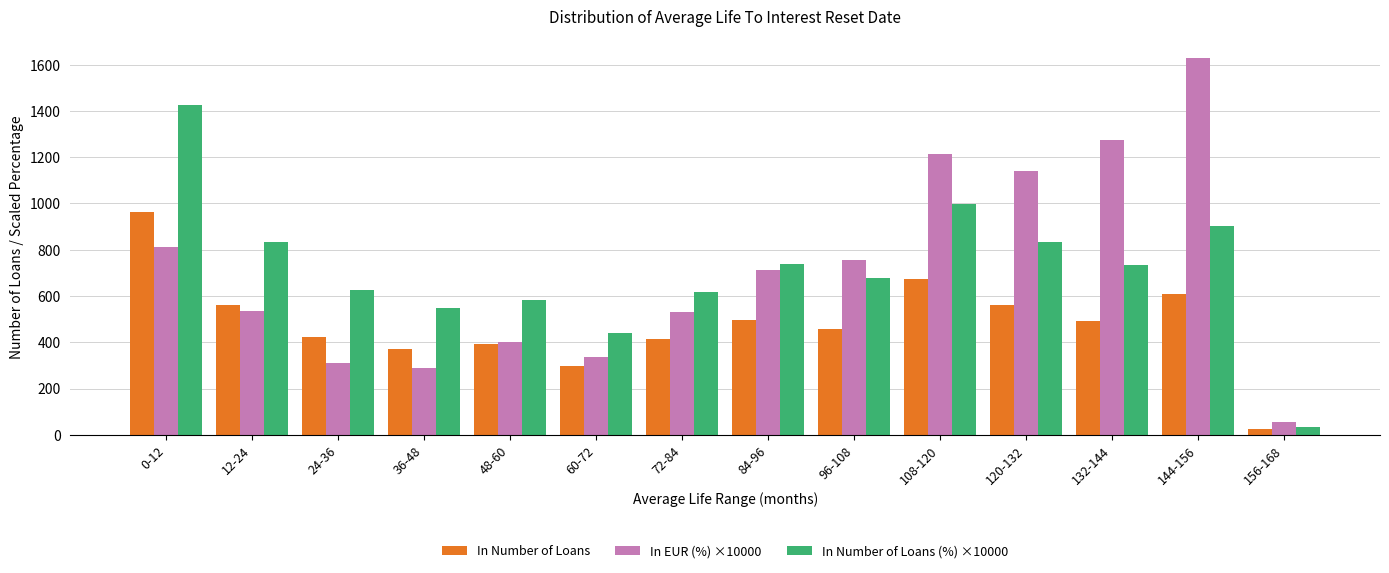

Does the chart contain stacked bars?

No